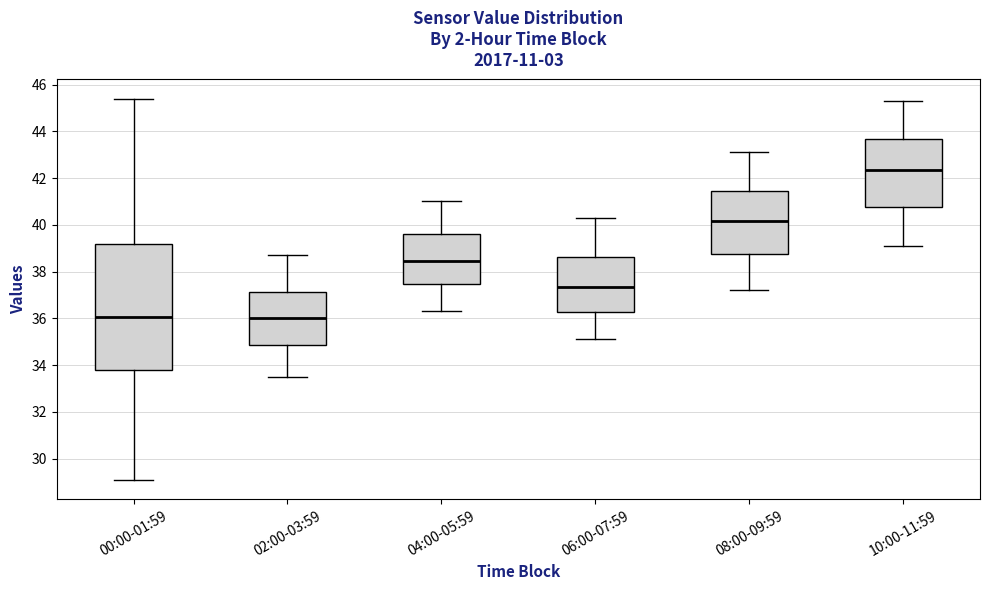

Where does the median line of the box for 06:00-07:59 sit on the y-axis? The values are not printed on the chart, so give them approximately, as read against the axis.

37.4